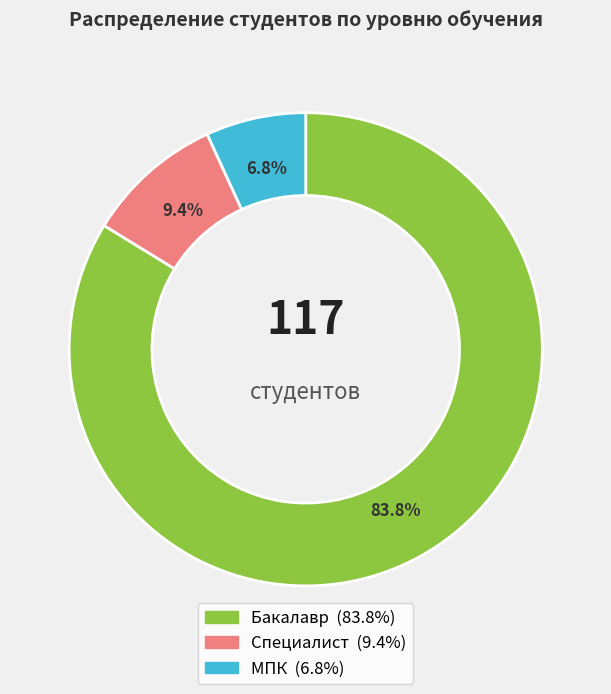

What is the largest slice in the pie chart?

Бакалавр